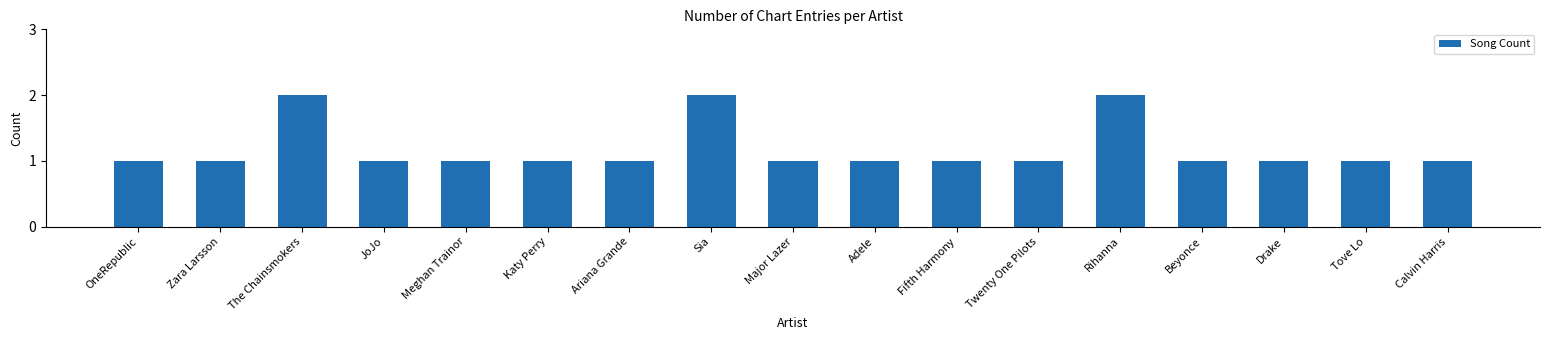

Reading left to right, transcribe all the data shown in this chart.

OneRepublic=1	Zara Larsson=1	The Chainsmokers=2	JoJo=1	Meghan Trainor=1	Katy Perry=1	Ariana Grande=1	Sia=2	Major Lazer=1	Adele=1	Fifth Harmony=1	Twenty One Pilots=1	Rihanna=2	Beyonce=1	Drake=1	Tove Lo=1	Calvin Harris=1